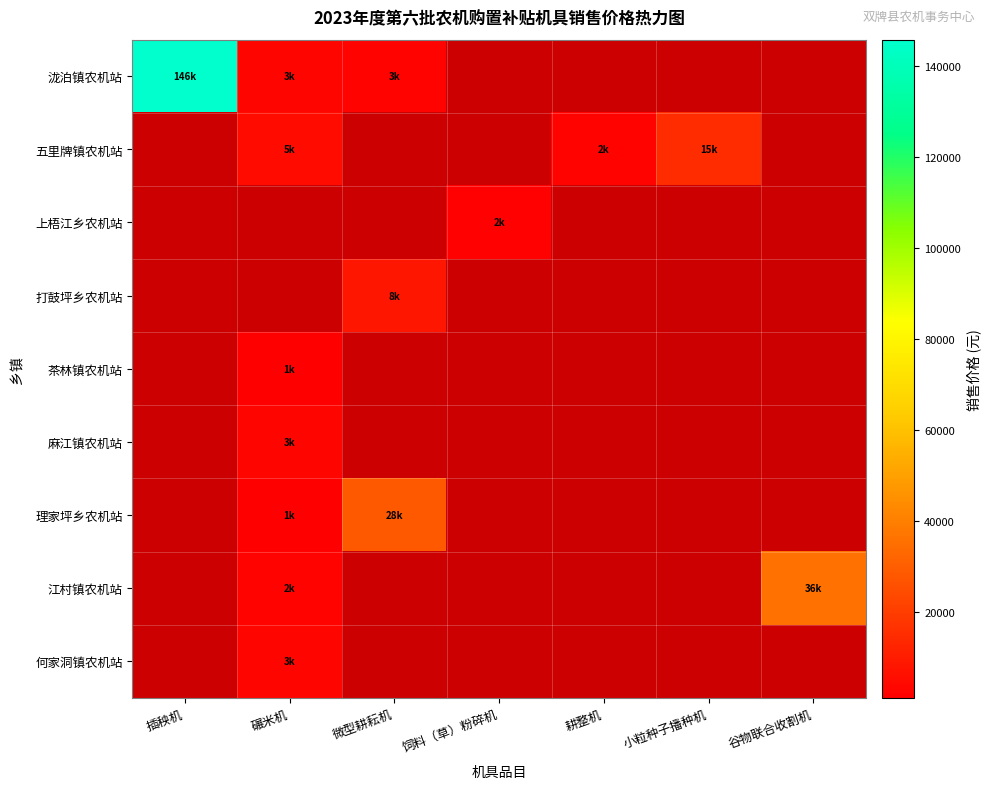

Between 碾米机 and 微型耕耘机, which series saw the biggest shift?

理家坪乡农机站